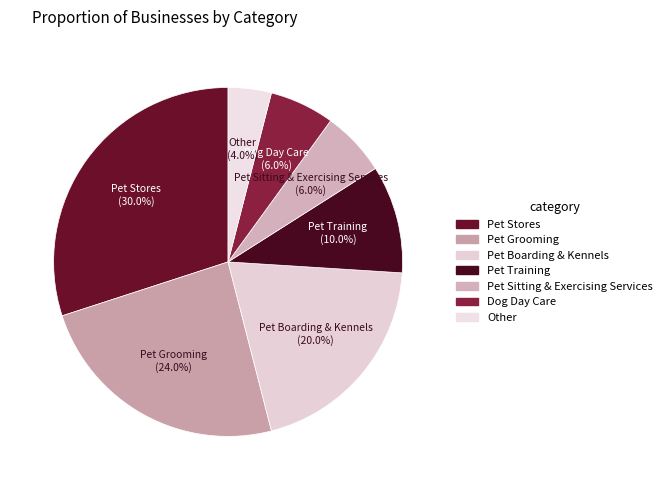

Does Pet Grooming represent more than half of the total?

No